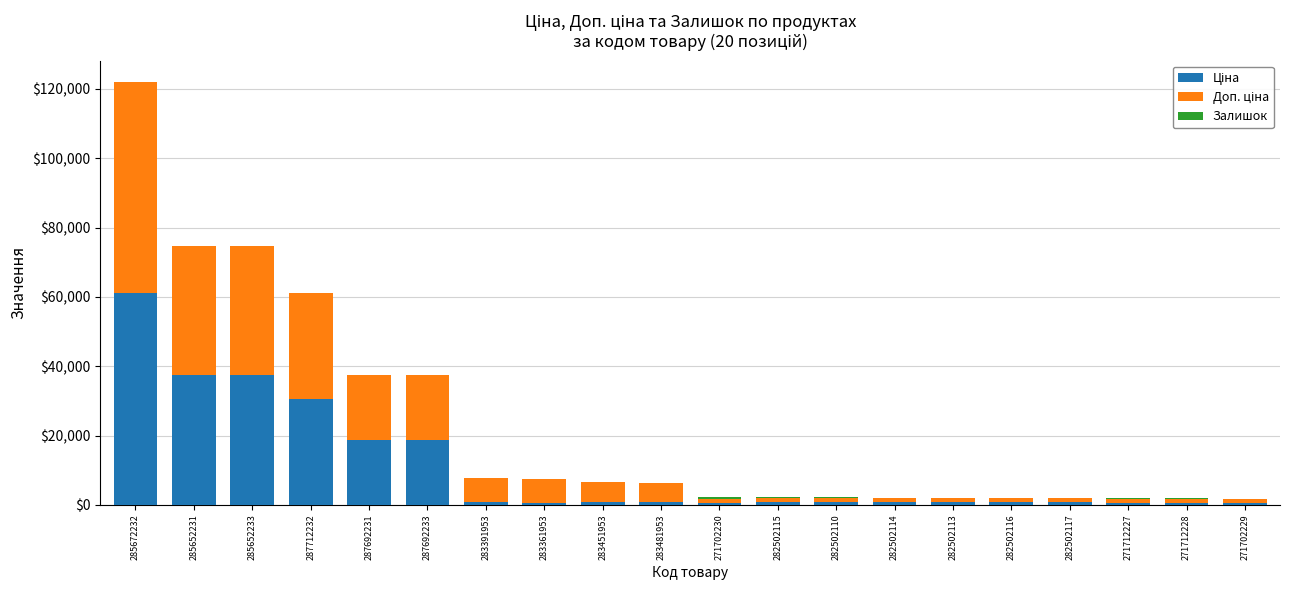

At which category is the sum across all series the highest?

285672232